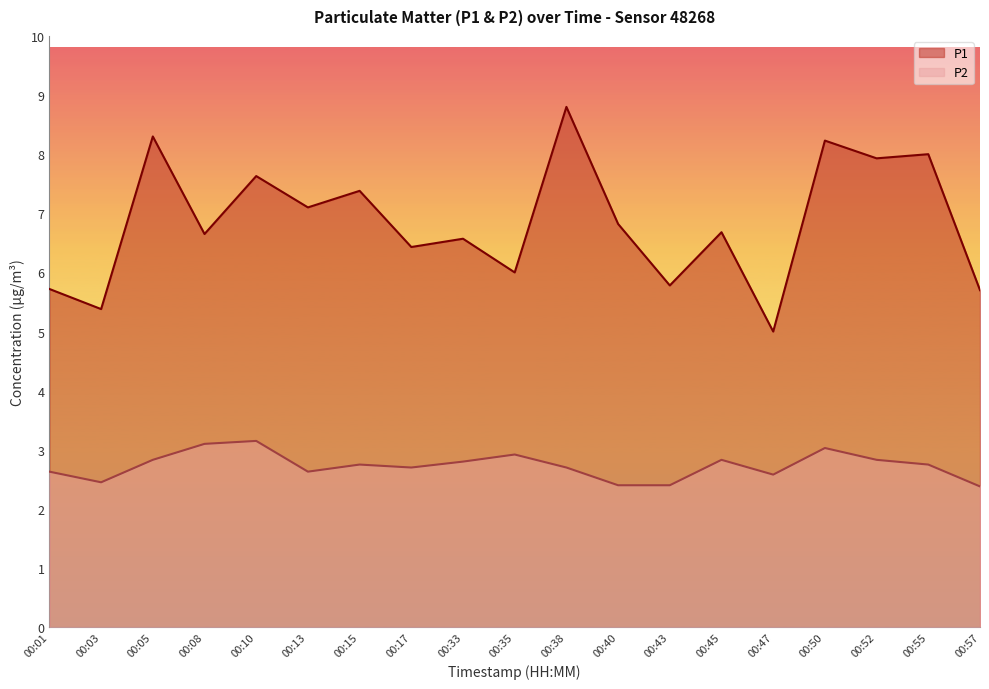

What is the difference between the highest and lowest values at 00:43?

3.4